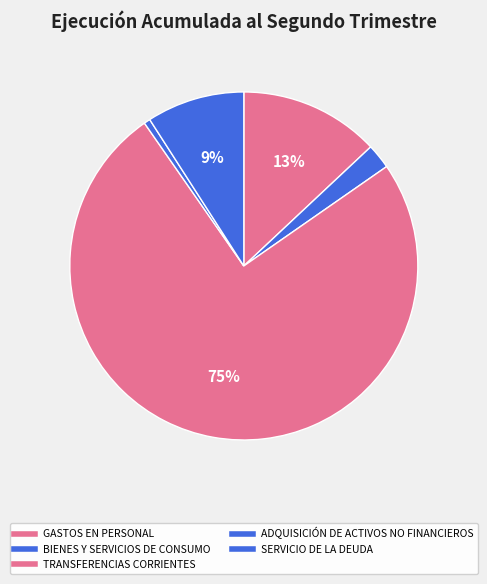

To the nearest percent, what is the difference between the largest and smallest slice percentages?

74%